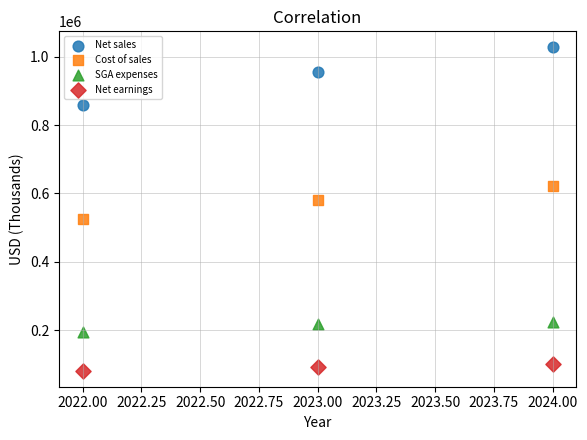

What are all the series names shown in the legend?

Net sales, Cost of sales, SGA expenses, Net earnings